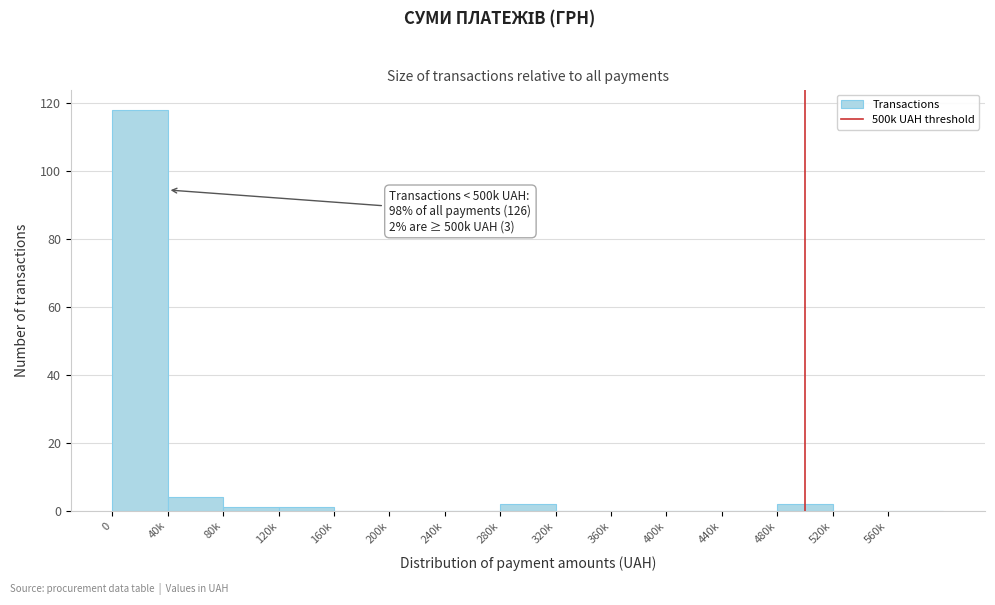

Reading right to left, what are all the values shown in this chart?

560k=0	520k=0	480k=2	440k=0	400k=0	360k=0	320k=0	280k=2	240k=0	200k=0	160k=0	120k=1	80k=1	40k=4	0=118